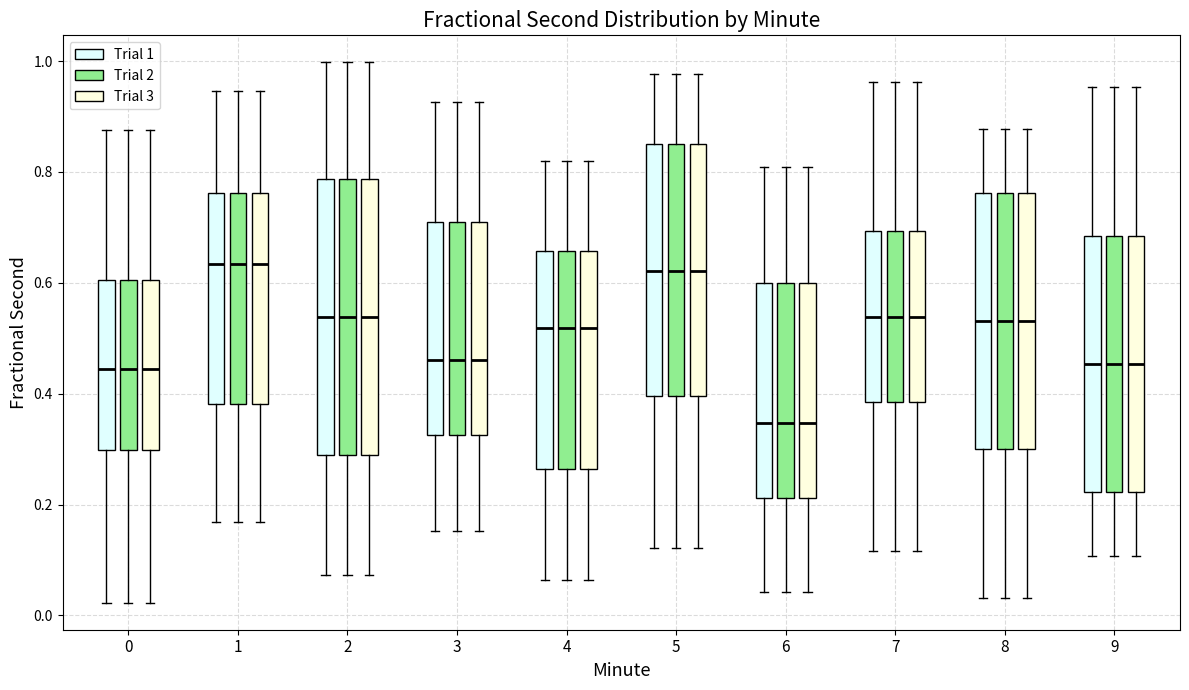

Reading left to right, read every box against the y-axis: the position of its median line, the range the box covers, and the ends of its whiskers. The values are not printed on the chart, so give them approximately, as read against the axis.

0 (Trial 1): median 0.44, box 0.30 to 0.60, whiskers 0.02 to 0.88
0 (Trial 2): median 0.44, box 0.30 to 0.60, whiskers 0.02 to 0.88
0 (Trial 3): median 0.44, box 0.30 to 0.60, whiskers 0.02 to 0.88
1 (Trial 1): median 0.64, box 0.38 to 0.76, whiskers 0.16 to 0.94
1 (Trial 2): median 0.64, box 0.38 to 0.76, whiskers 0.16 to 0.94
1 (Trial 3): median 0.64, box 0.38 to 0.76, whiskers 0.16 to 0.94
2 (Trial 1): median 0.54, box 0.30 to 0.78, whiskers 0.08 to 1.00
2 (Trial 2): median 0.54, box 0.30 to 0.78, whiskers 0.08 to 1.00
2 (Trial 3): median 0.54, box 0.30 to 0.78, whiskers 0.08 to 1.00
3 (Trial 1): median 0.46, box 0.32 to 0.72, whiskers 0.16 to 0.92
3 (Trial 2): median 0.46, box 0.32 to 0.72, whiskers 0.16 to 0.92
3 (Trial 3): median 0.46, box 0.32 to 0.72, whiskers 0.16 to 0.92
4 (Trial 1): median 0.52, box 0.26 to 0.66, whiskers 0.06 to 0.82
4 (Trial 2): median 0.52, box 0.26 to 0.66, whiskers 0.06 to 0.82
4 (Trial 3): median 0.52, box 0.26 to 0.66, whiskers 0.06 to 0.82
5 (Trial 1): median 0.62, box 0.40 to 0.84, whiskers 0.12 to 0.98
5 (Trial 2): median 0.62, box 0.40 to 0.84, whiskers 0.12 to 0.98
5 (Trial 3): median 0.62, box 0.40 to 0.84, whiskers 0.12 to 0.98
6 (Trial 1): median 0.34, box 0.22 to 0.60, whiskers 0.04 to 0.80
6 (Trial 2): median 0.34, box 0.22 to 0.60, whiskers 0.04 to 0.80
6 (Trial 3): median 0.34, box 0.22 to 0.60, whiskers 0.04 to 0.80
7 (Trial 1): median 0.54, box 0.38 to 0.70, whiskers 0.12 to 0.96
7 (Trial 2): median 0.54, box 0.38 to 0.70, whiskers 0.12 to 0.96
7 (Trial 3): median 0.54, box 0.38 to 0.70, whiskers 0.12 to 0.96
8 (Trial 1): median 0.54, box 0.30 to 0.76, whiskers 0.04 to 0.88
8 (Trial 2): median 0.54, box 0.30 to 0.76, whiskers 0.04 to 0.88
8 (Trial 3): median 0.54, box 0.30 to 0.76, whiskers 0.04 to 0.88
9 (Trial 1): median 0.46, box 0.22 to 0.68, whiskers 0.10 to 0.96
9 (Trial 2): median 0.46, box 0.22 to 0.68, whiskers 0.10 to 0.96
9 (Trial 3): median 0.46, box 0.22 to 0.68, whiskers 0.10 to 0.96